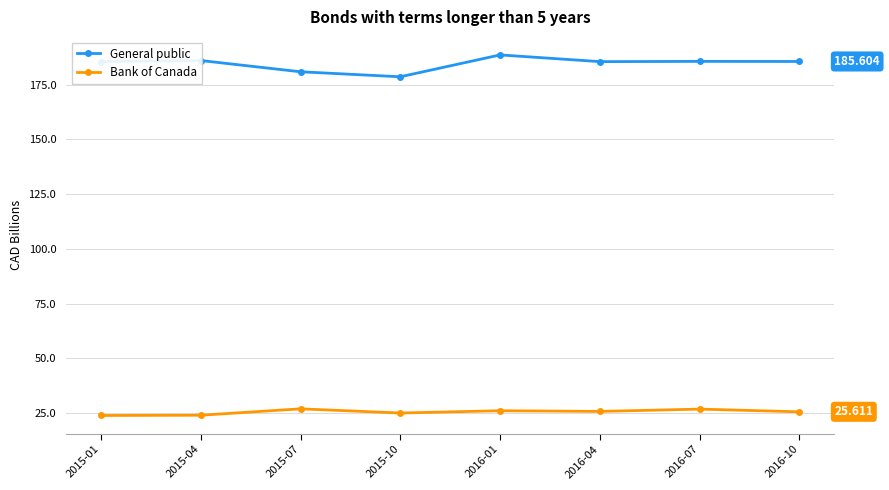

What is the difference between the maximum and minimum values in the Bank of Canada series?

3.0